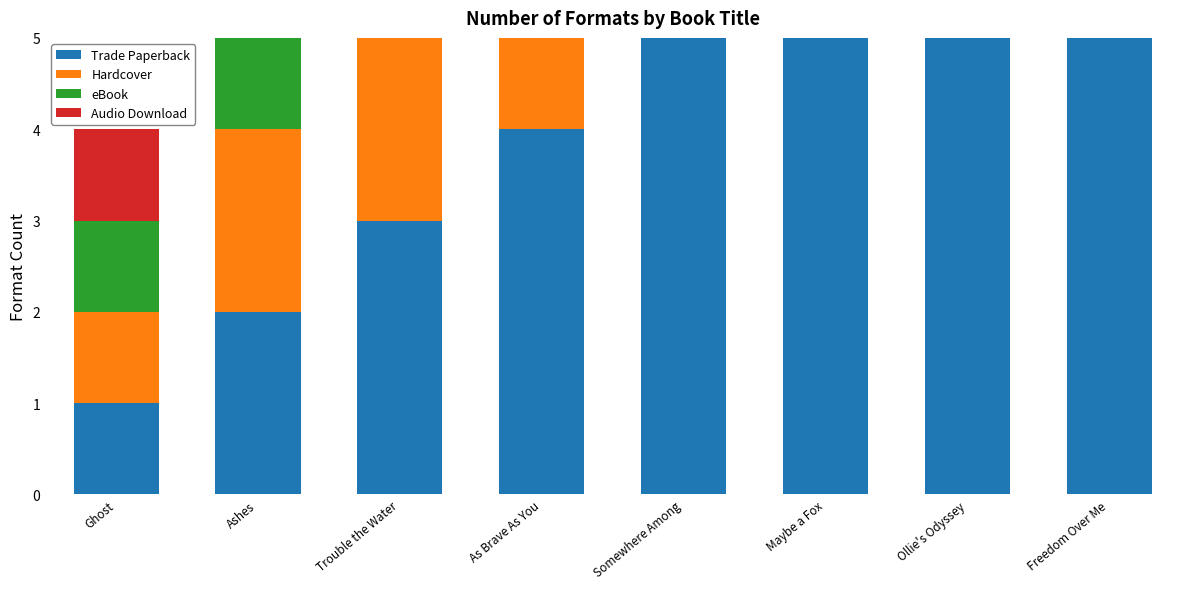

Count the eBook values in the range 3 to 7.

5